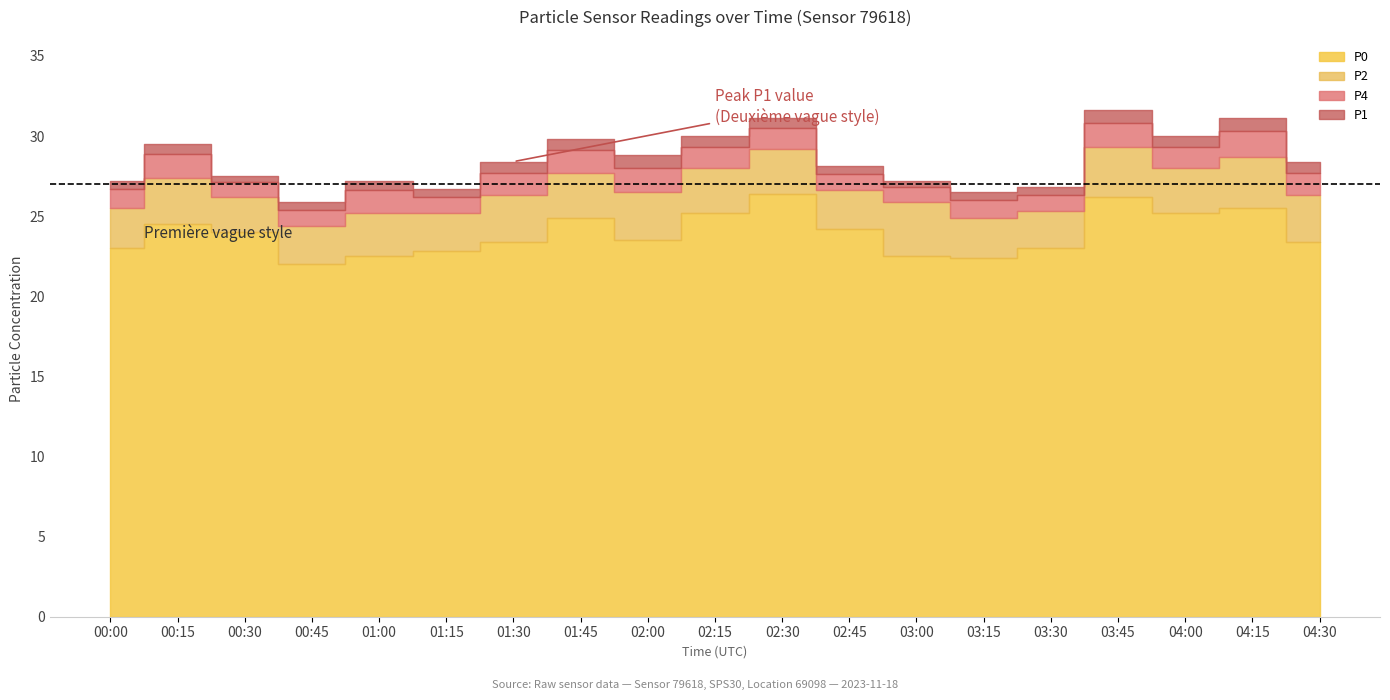

The P4 series shows 26.3 at 03:30. True or false?

True